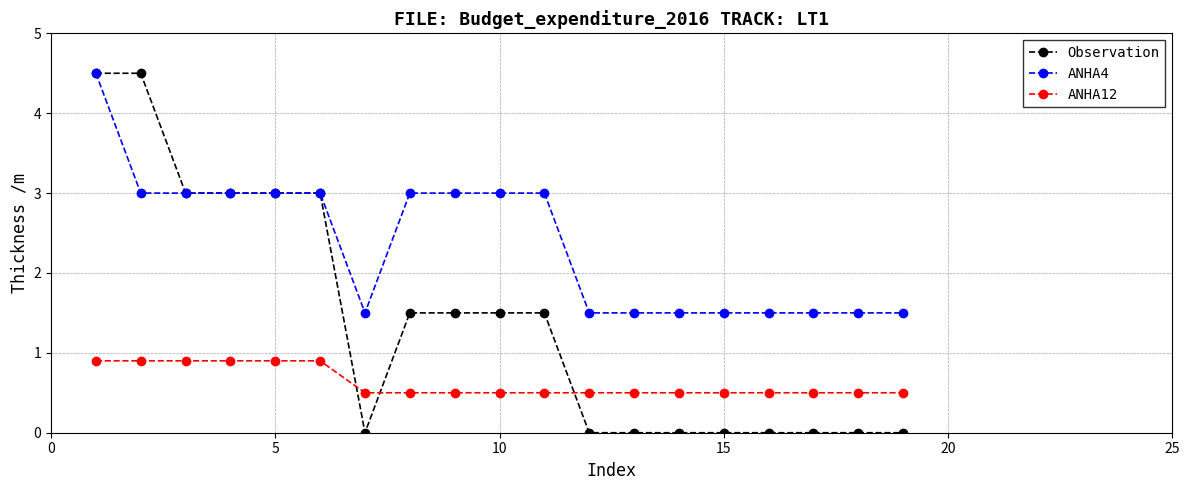

List the series in order of their overall mean, highest first.

ANHA4, Observation, ANHA12